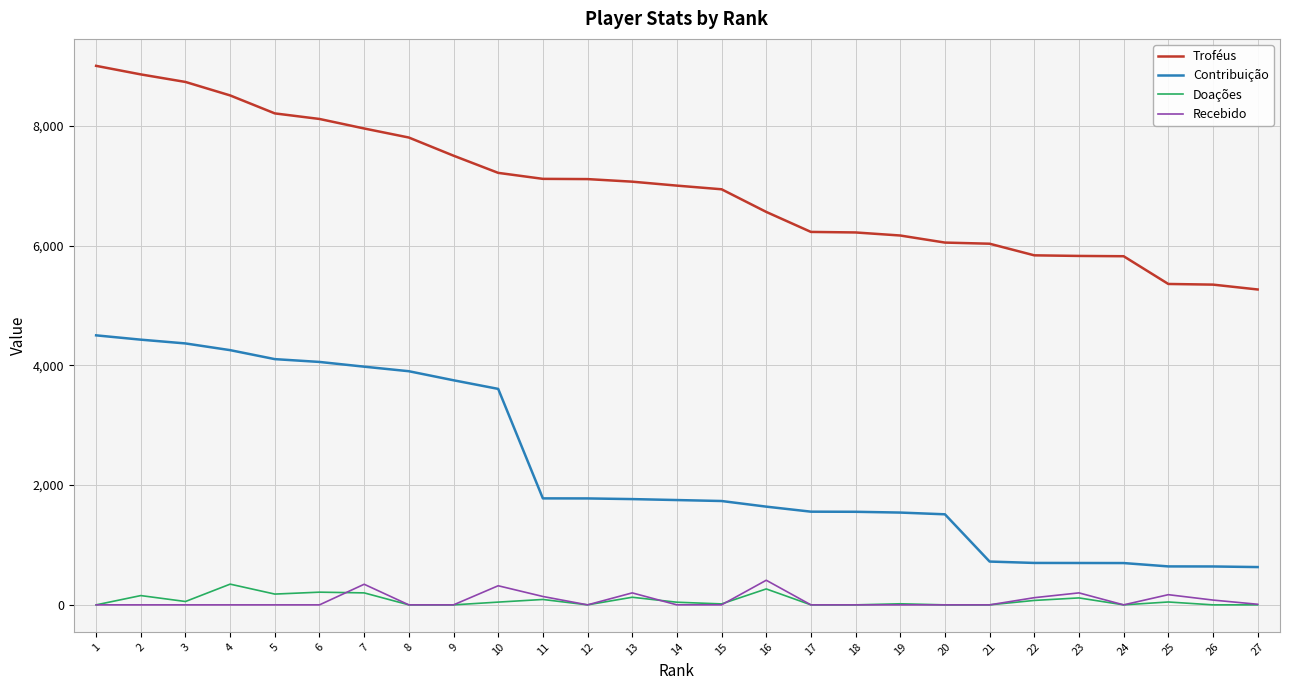

The value of Doações at 17 is 0. True or false?

True